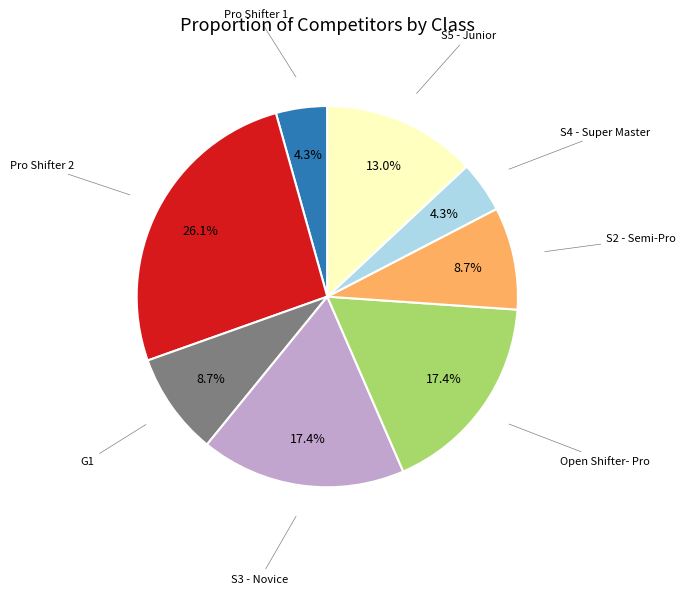

Do S5 - Junior and Open Shifter- Pro together represent more than half of the pie?

No